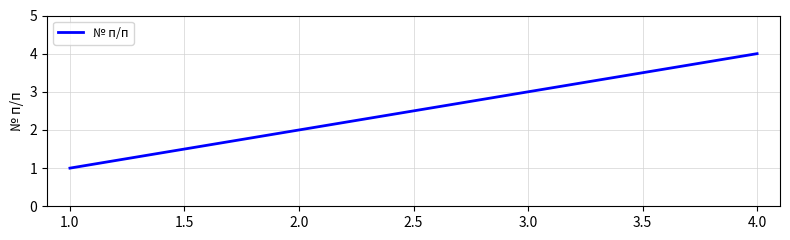

List the labels in order of value, largest first.

4.0, 3.0, 2.0, 1.0